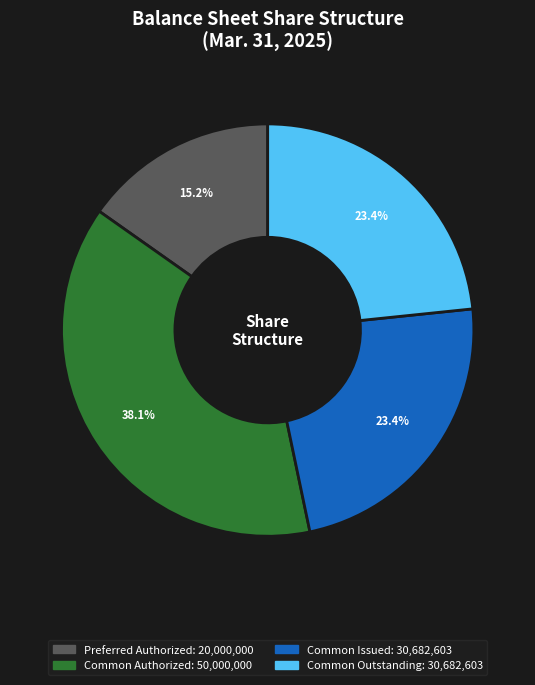

Is there a majority slice in this chart?

No